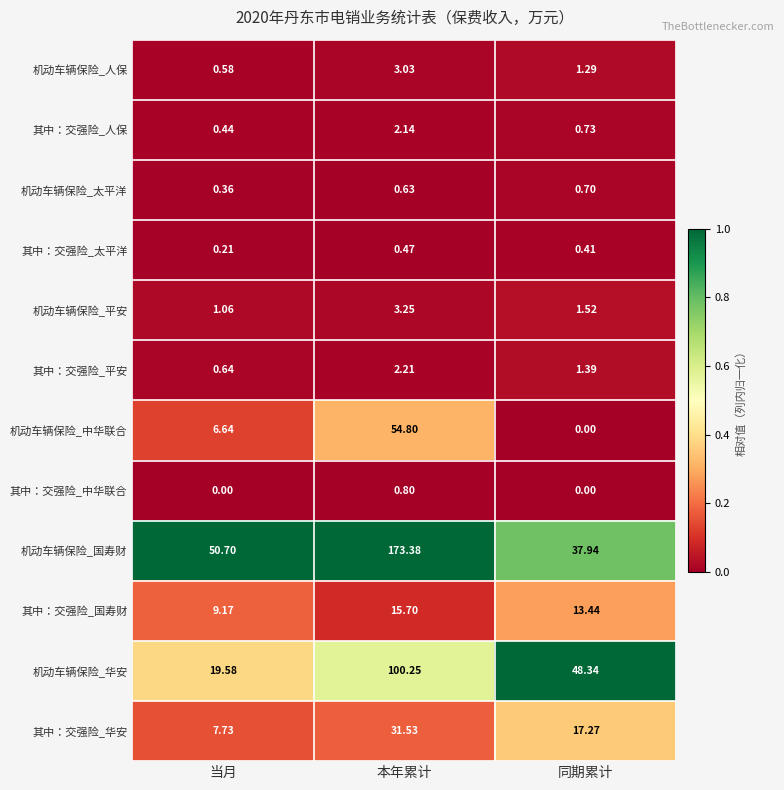

Rank the series by their maximum value, from highest to lowest.

机动车辆保险_国寿财, 机动车辆保险_华安, 机动车辆保险_中华联合, 其中：交强险_华安, 其中：交强险_国寿财, 机动车辆保险_平安, 机动车辆保险_人保, 其中：交强险_平安, 其中：交强险_人保, 其中：交强险_中华联合, 机动车辆保险_太平洋, 其中：交强险_太平洋